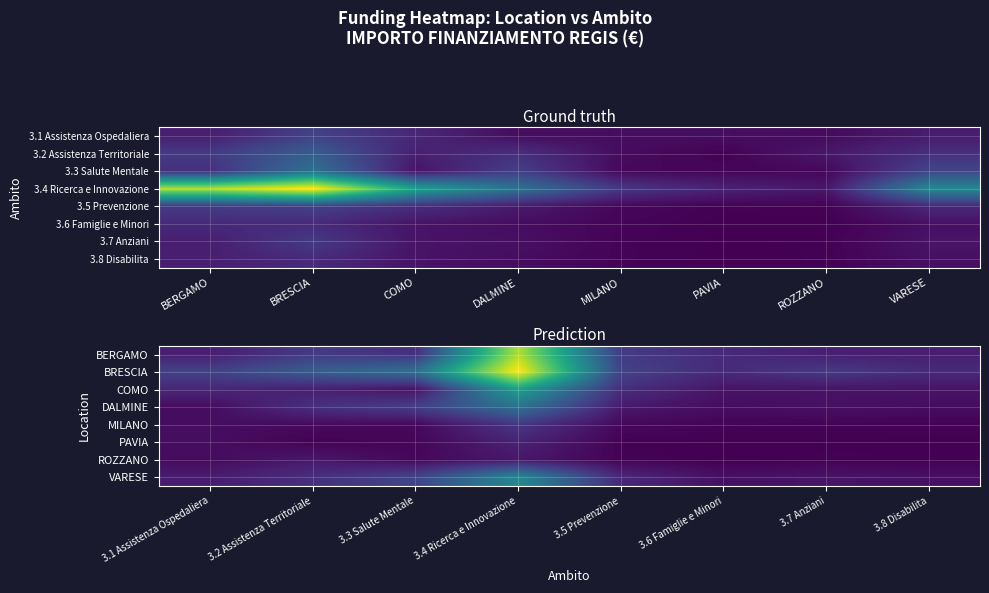

What is the difference between the maximum and minimum values in the DALMINE series?

93019.2